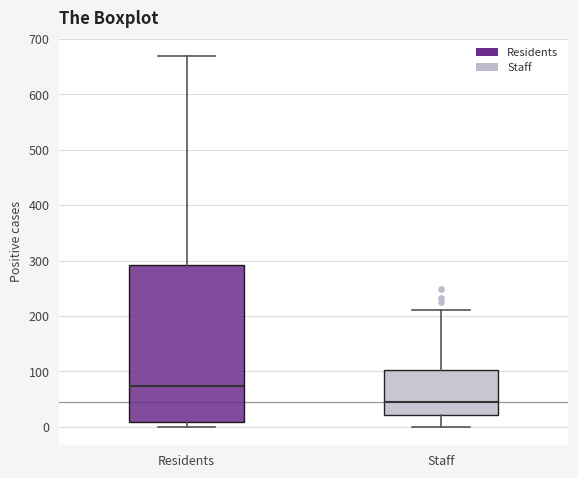

Which box's median line is the lowest?

Staff